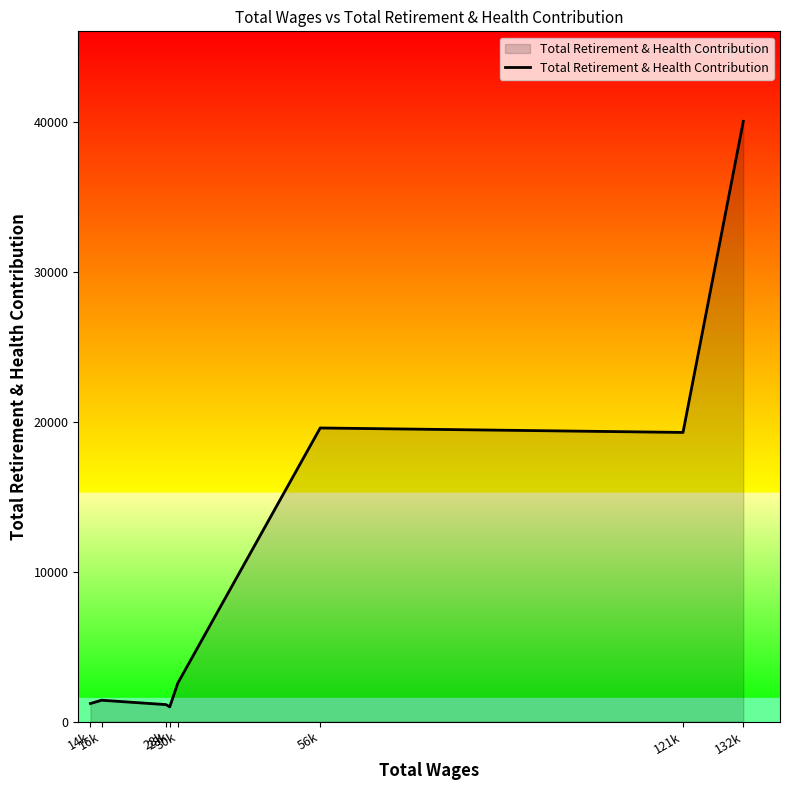

What is the change in value from 16k to 56k?

+18178